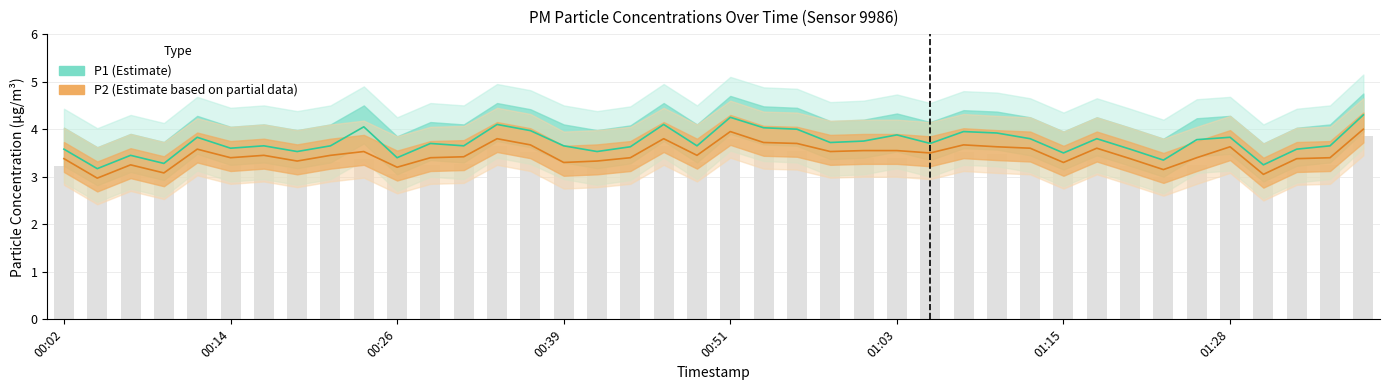

Are the bars grouped side by side (vs. stacked)?

Yes